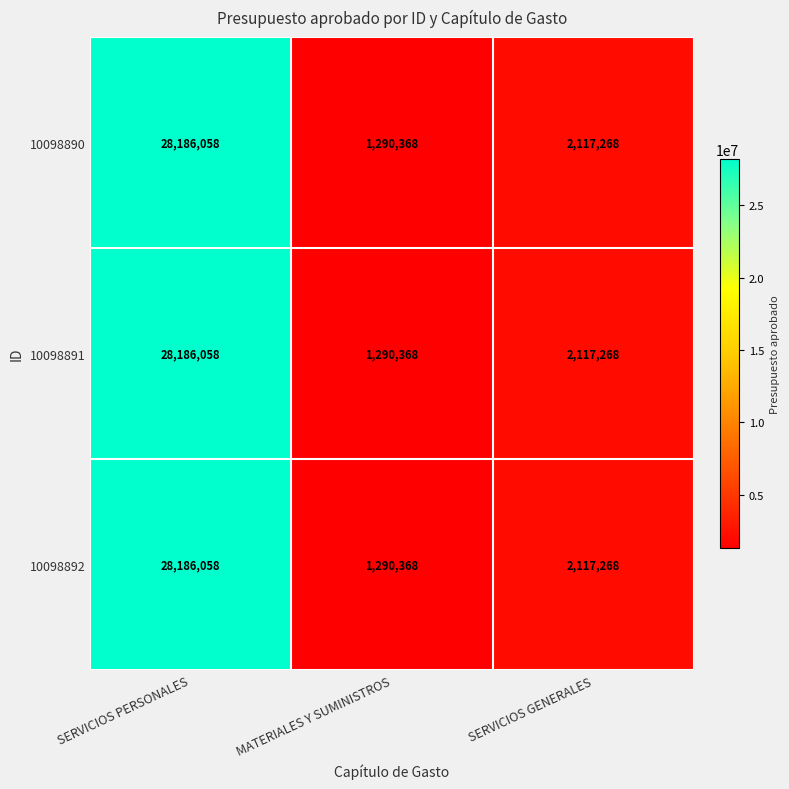

Is it true that 10098890 equals 1290368 at MATERIALES Y SUMINISTROS?

True